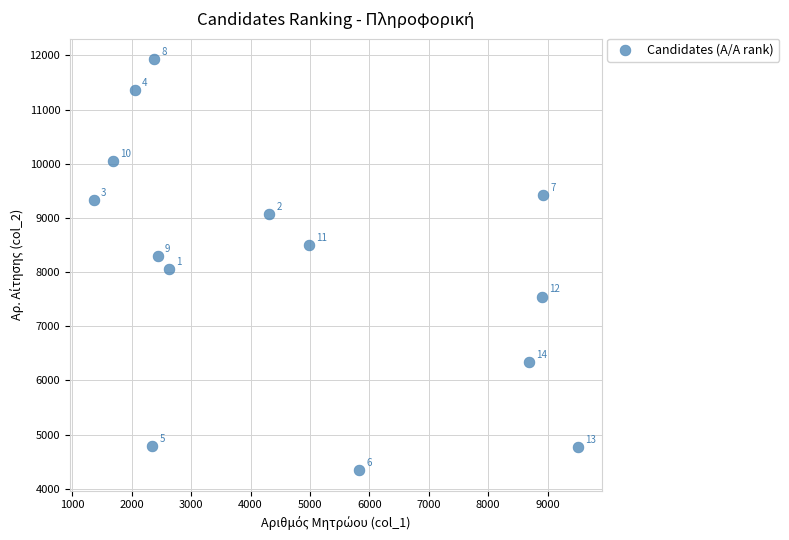

What is the range of Y values (max minus min)?

7583